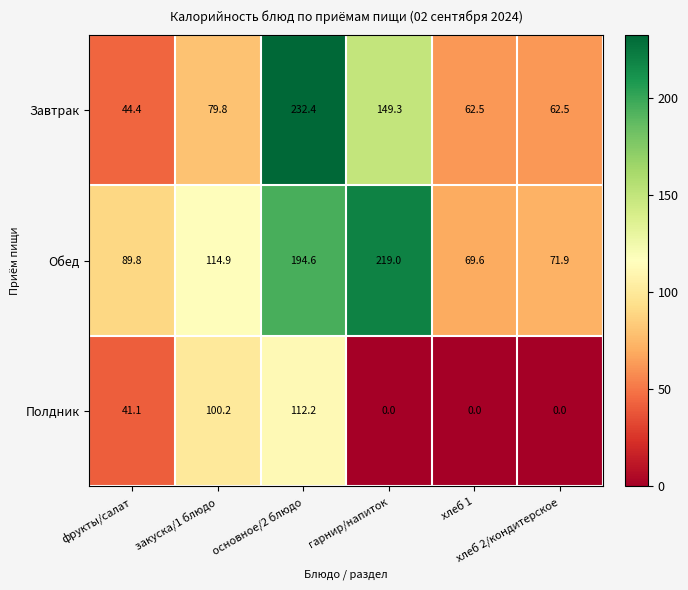

Rank the series by their maximum value, from highest to lowest.

Завтрак, Обед, Полдник